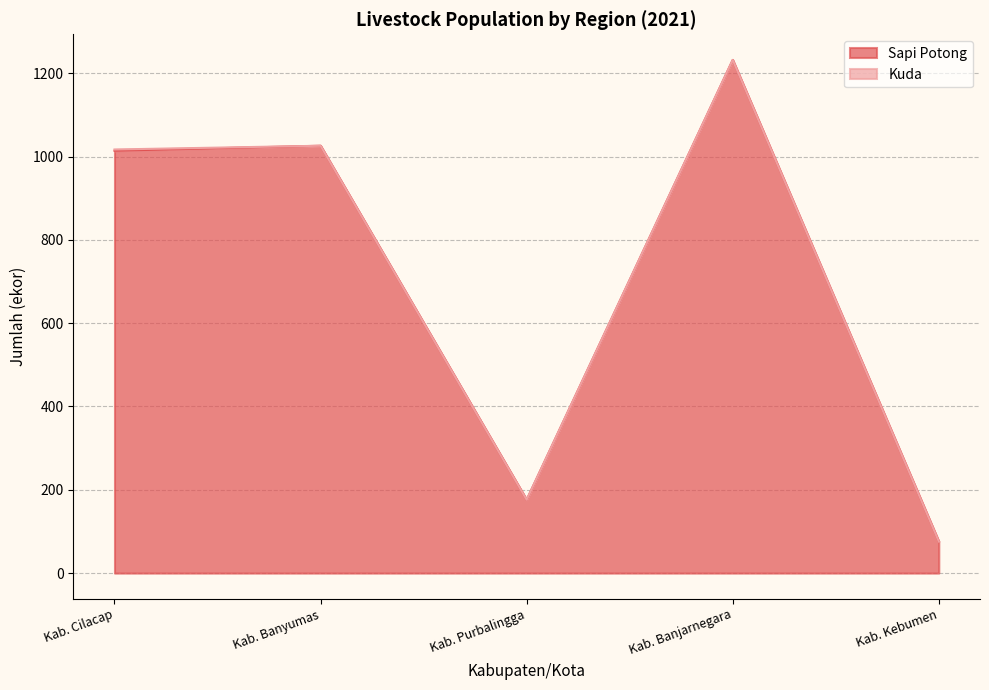

At which label does the data first exceed 1014?

Kab. Banyumas